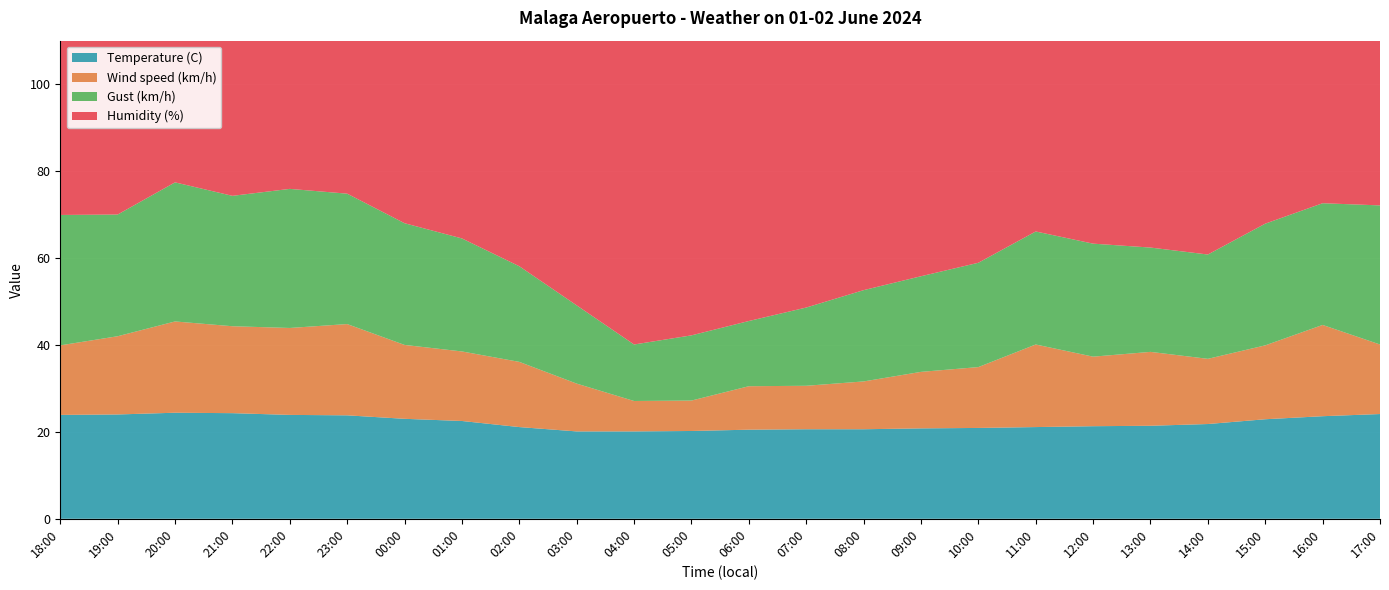

Reading left to right, list all the values displayed in this chart.

Temperature (C): 18:00=23.9	19:00=24.0	20:00=24.4	21:00=24.3	22:00=23.9	23:00=23.8	00:00=23.0	01:00=22.5	02:00=21.1	03:00=20.1	04:00=20.1	05:00=20.2	06:00=20.5	07:00=20.6	08:00=20.6	09:00=20.8	10:00=20.9	11:00=21.1	12:00=21.3	13:00=21.4	14:00=21.8	15:00=22.9	16:00=23.6	17:00=24.1
Humidity (%): 18:00=63.0	19:00=61.0	20:00=61.0	21:00=61.0	22:00=63.0	23:00=63.0	00:00=68.0	01:00=70.0	02:00=77.0	03:00=80.0	04:00=83.0	05:00=82.0	06:00=80.0	07:00=79.0	08:00=78.0	09:00=77.0	10:00=78.0	11:00=77.0	12:00=74.0	13:00=73.0	14:00=74.0	15:00=69.0	16:00=65.0	17:00=60.0
Wind speed (km/h): 18:00=16.0	19:00=18.0	20:00=21.0	21:00=20.0	22:00=20.0	23:00=21.0	00:00=17.0	01:00=16.0	02:00=15.0	03:00=11.0	04:00=7.0	05:00=7.0	06:00=10.0	07:00=10.0	08:00=11.0	09:00=13.0	10:00=14.0	11:00=19.0	12:00=16.0	13:00=17.0	14:00=15.0	15:00=17.0	16:00=21.0	17:00=16.0
Gust (km/h): 18:00=30.0	19:00=28.0	20:00=32.0	21:00=30.0	22:00=32.0	23:00=30.0	00:00=28.0	01:00=26.0	02:00=22.0	03:00=18.0	04:00=13.0	05:00=15.0	06:00=15.0	07:00=18.0	08:00=21.0	09:00=22.0	10:00=24.0	11:00=26.0	12:00=26.0	13:00=24.0	14:00=24.0	15:00=28.0	16:00=28.0	17:00=32.0